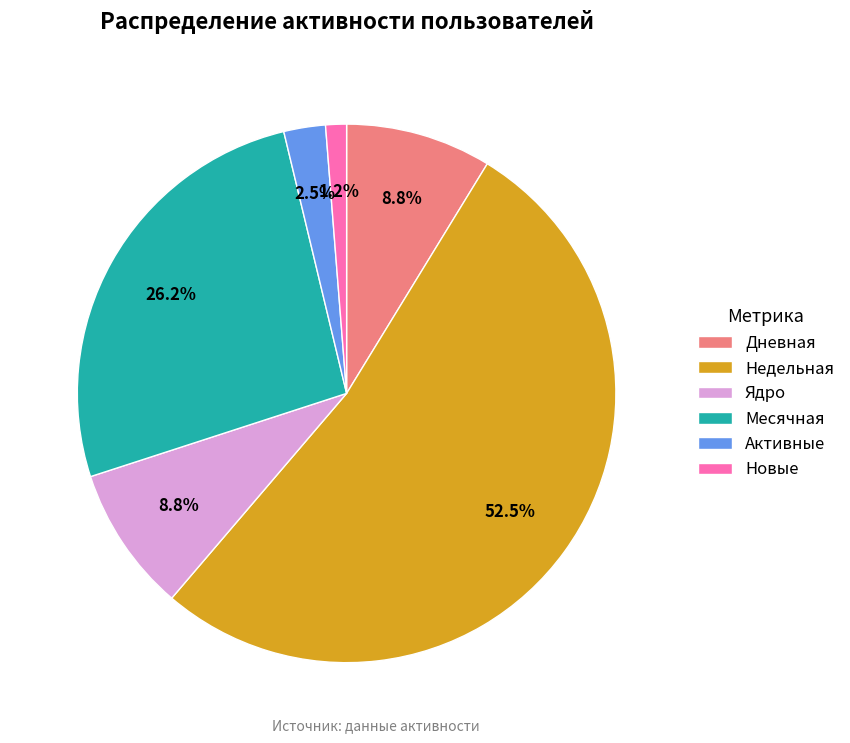

How many slices are in this pie chart?

6